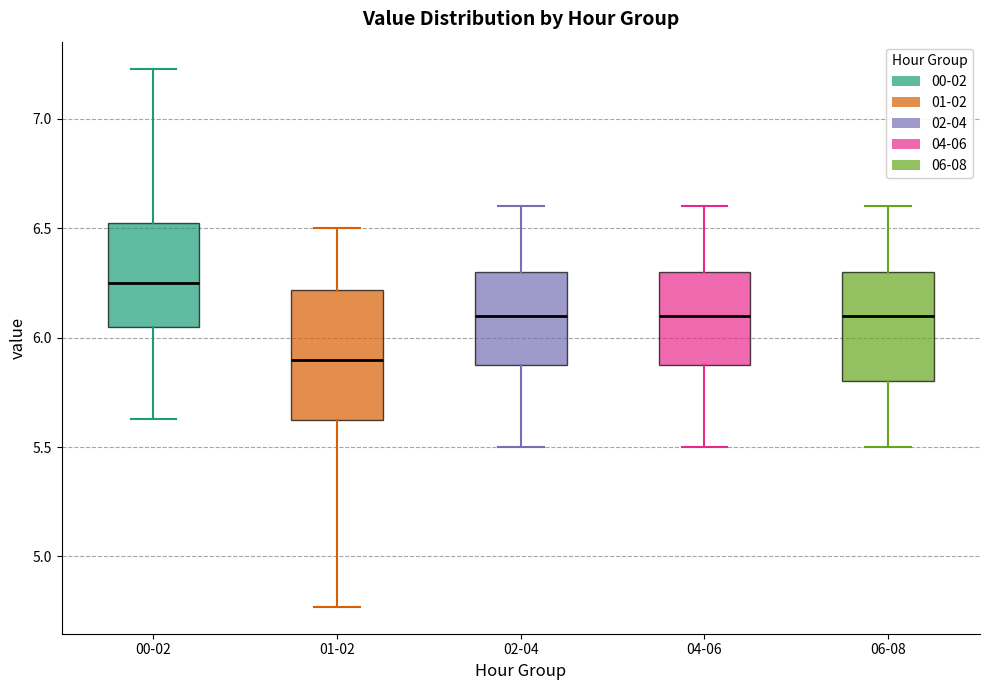

Reading left to right, transcribe this box plot: for each box, give where its median line is, the range the box spans, and where its two whiskers end, as read against the y-axis. The values are not printed on the chart, so give them approximately, as read against the axis.

00-02: median 6.25, box 6.05 to 6.55, whiskers 5.65 to 7.25
01-02: median 5.90, box 5.60 to 6.20, whiskers 4.75 to 6.50
02-04: median 6.10, box 5.90 to 6.30, whiskers 5.50 to 6.60
04-06: median 6.10, box 5.90 to 6.30, whiskers 5.50 to 6.60
06-08: median 6.10, box 5.80 to 6.30, whiskers 5.50 to 6.60